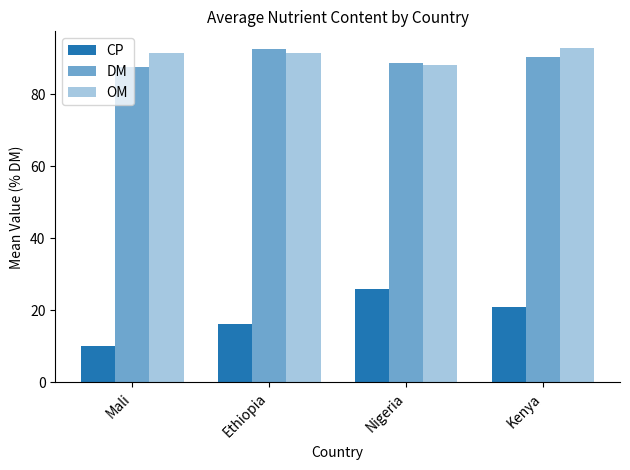

Rank the series at Mali from lowest to highest value.

CP, DM, OM